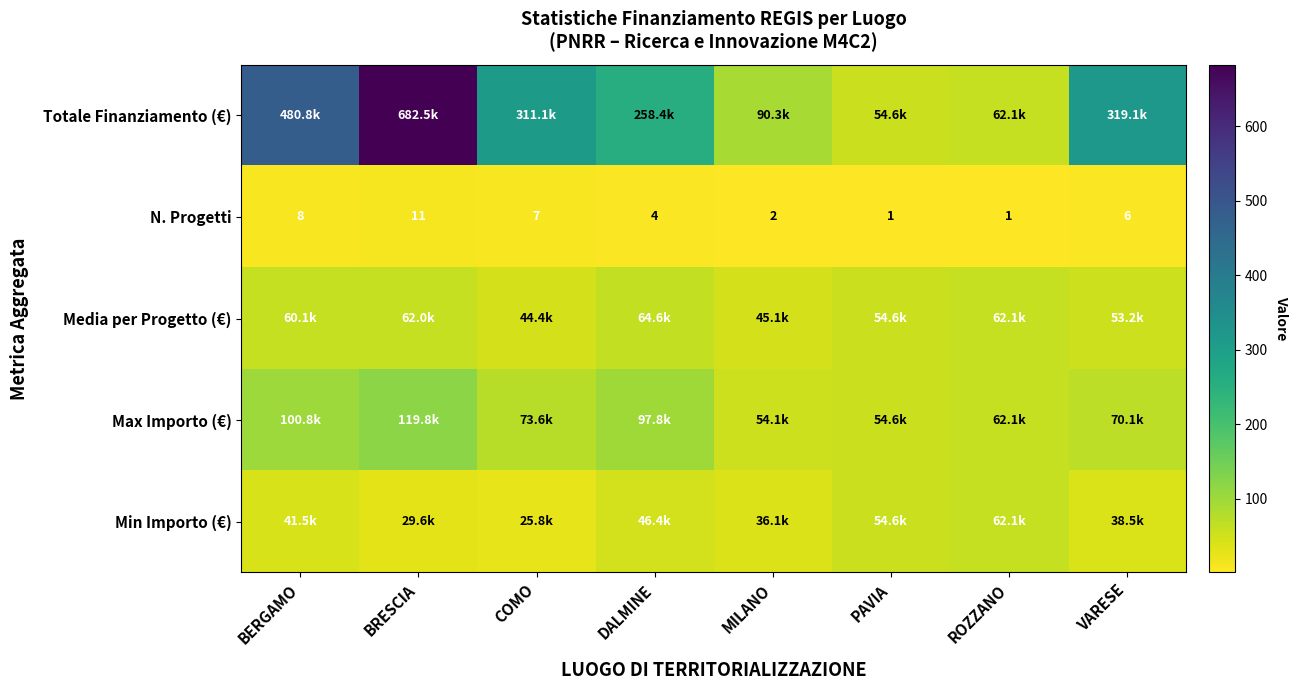

Which category has the highest value across all series?

BRESCIA